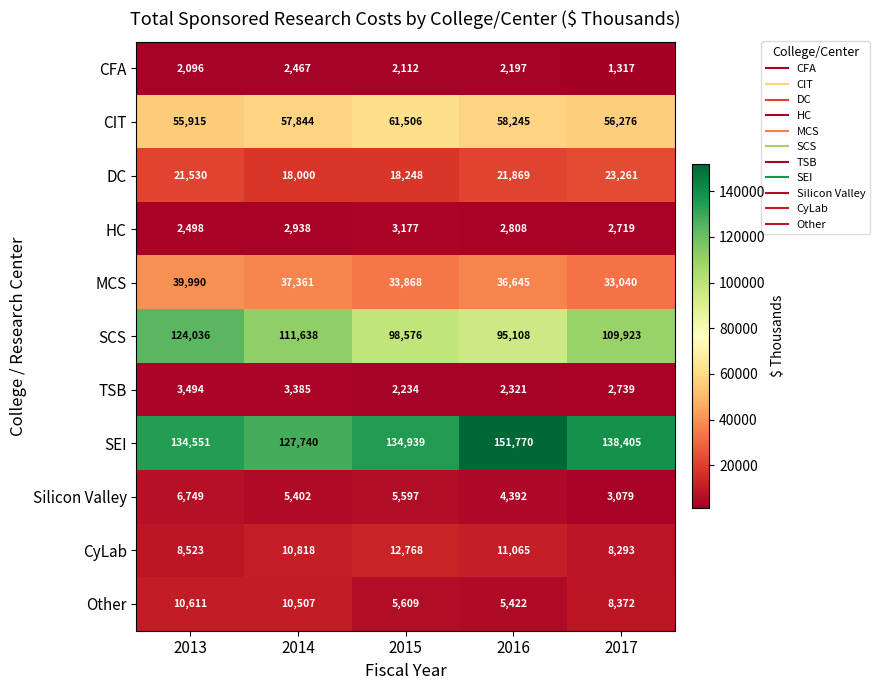

Which series has the largest total across all categories?

SEI